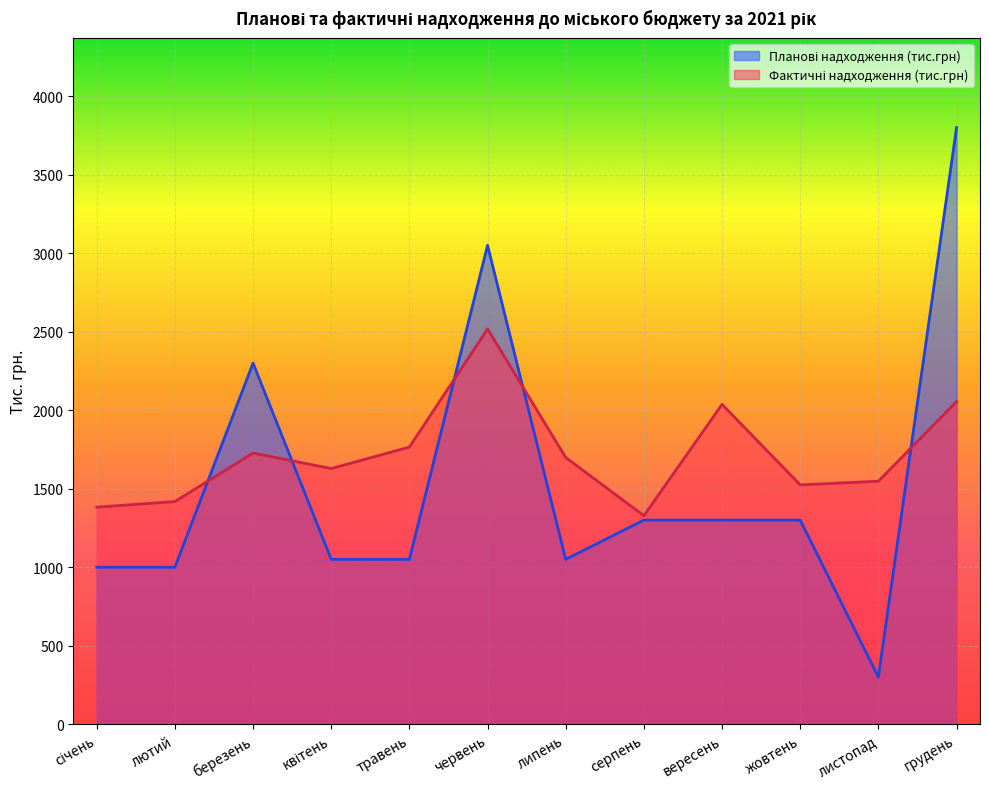

Reading right to left, extract all data points from this chart.

Планові надходження (тис.грн): 3800.0	300.0	1300.0	1300.0	1300.0	1050.0	3050.0	1050.0	1050.0	2300.0	1000.0	1000.0
Фактичні надходження (тис.грн): 2055.2	1547.5	1524.2	2037.1	1327.9	1698.5	2517.2	1765.1	1628.3	1726.8	1418.1	1382.4